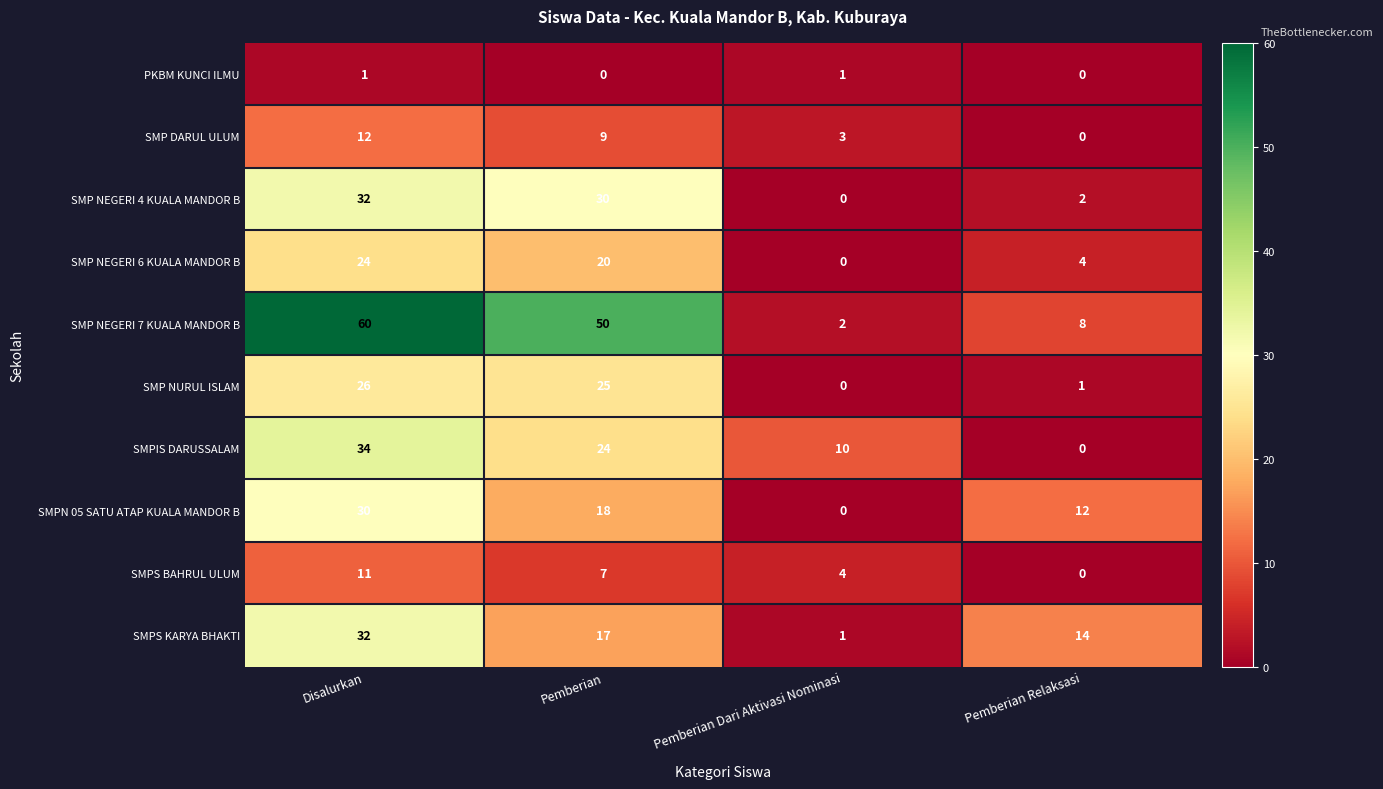

Which category has the lowest value in the SMPN 05 SATU ATAP KUALA MANDOR B series?

Pemberian Dari Aktivasi Nominasi